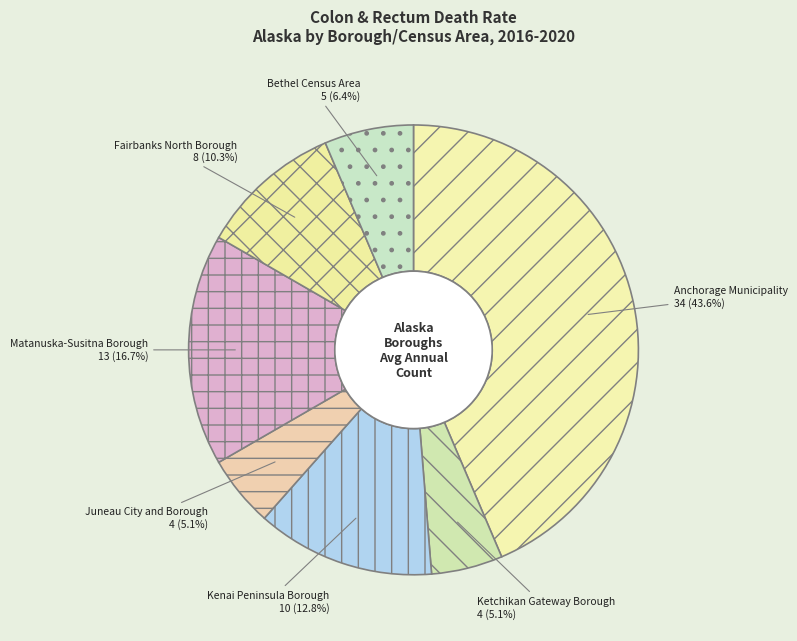

How many segments does this pie chart have?

7